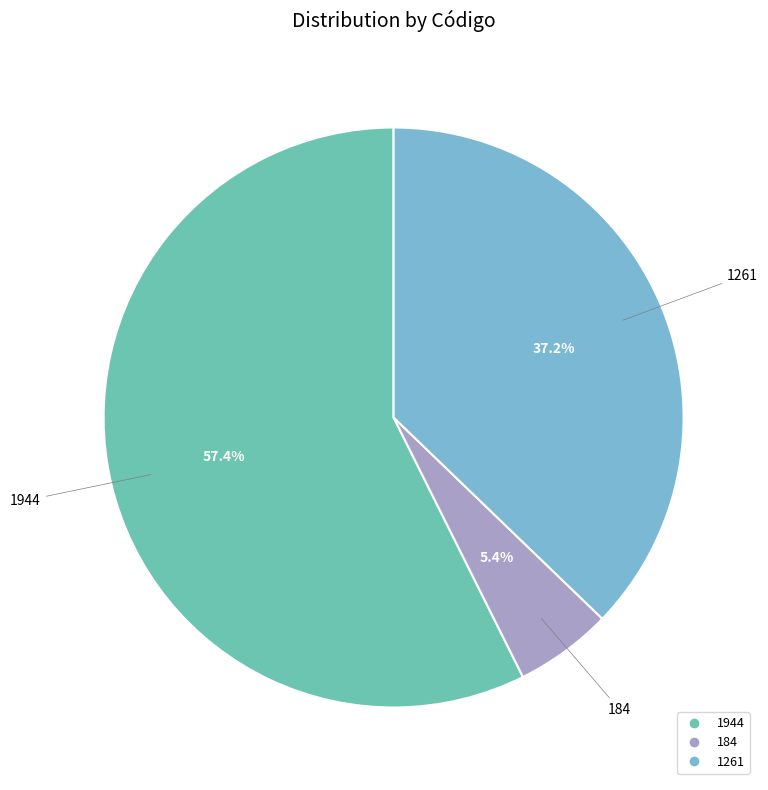

Is there a majority slice in this chart?

Yes